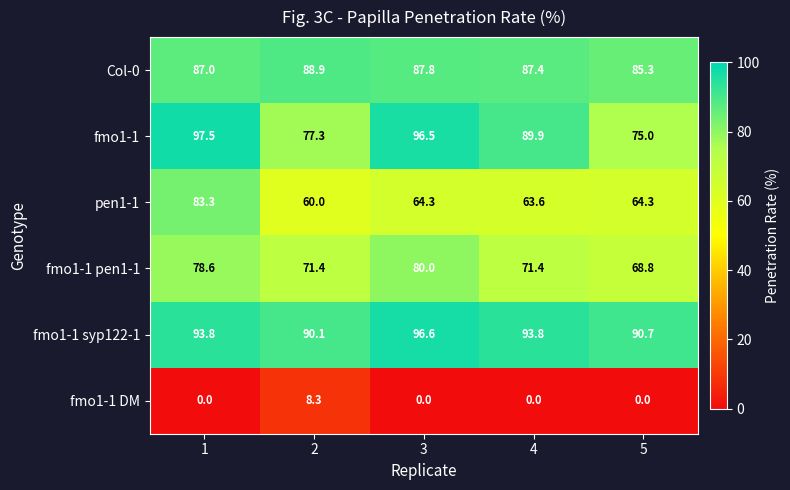

What is the total value across all series at 2?

396.0